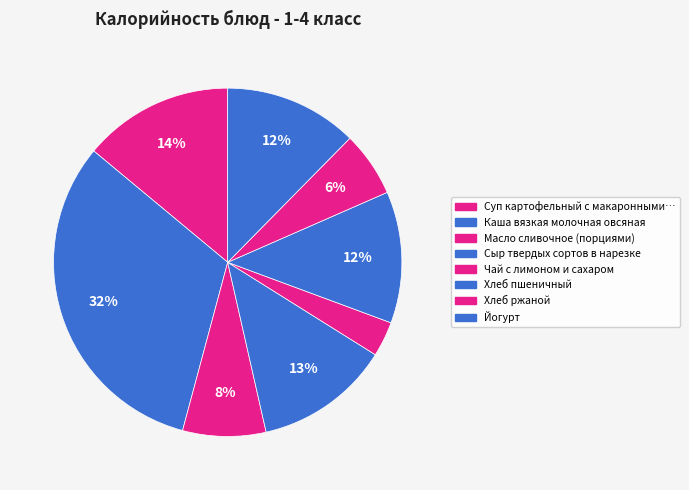

To the nearest percent, what is the average slice percentage?

12%